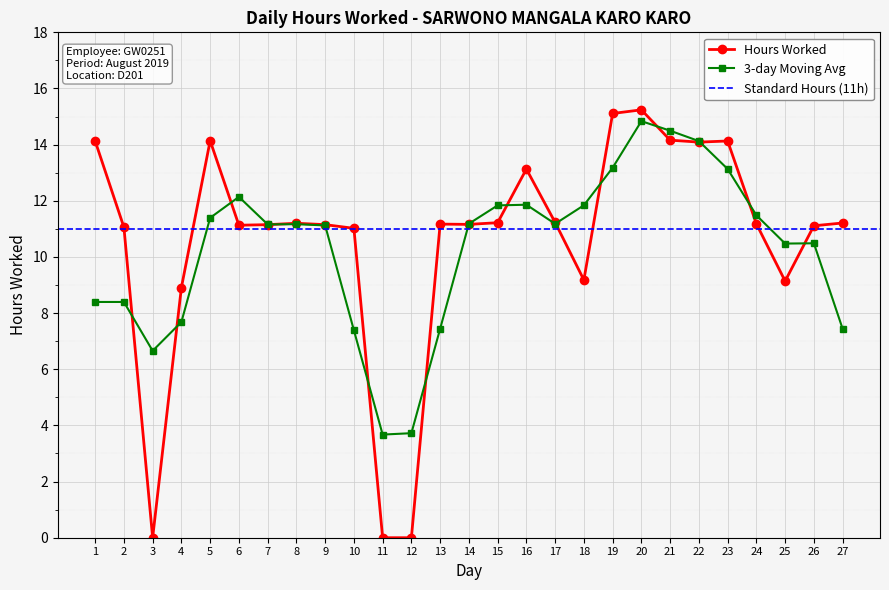

How many data points are above 11?

21